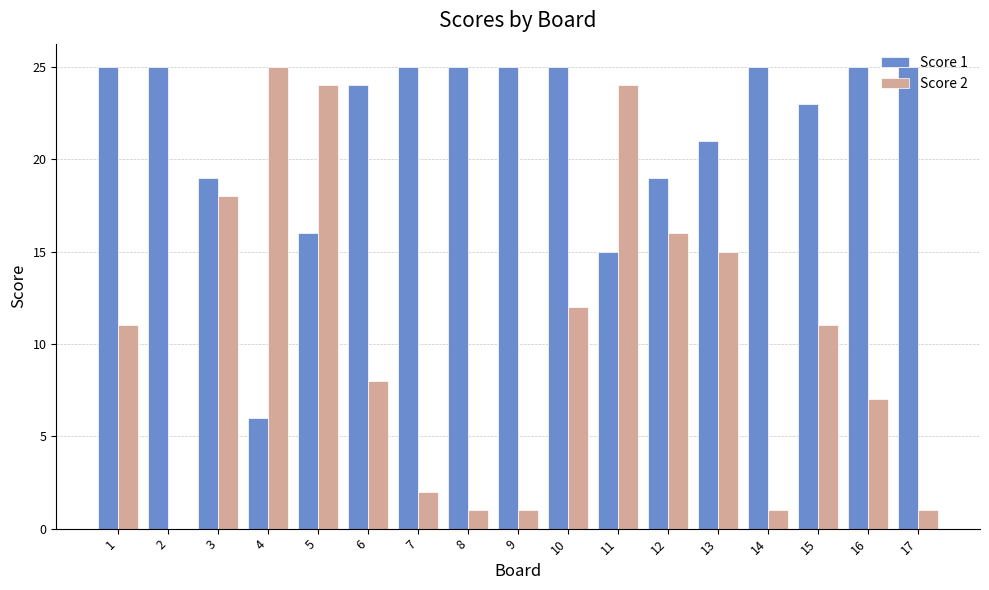

What is the approximate value of Score 1 at 2, to the nearest 5?

25